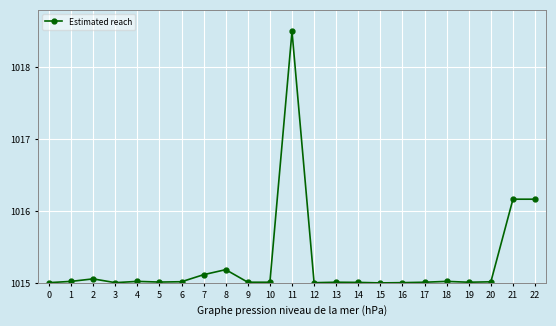

Between 4 and 21, which is larger?

21